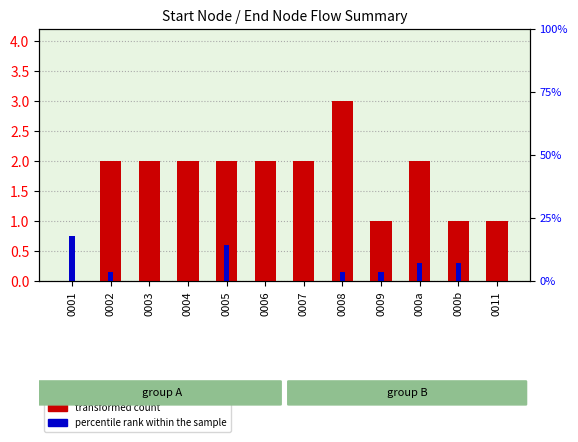

What is the sum of all transformed count values?

20.0